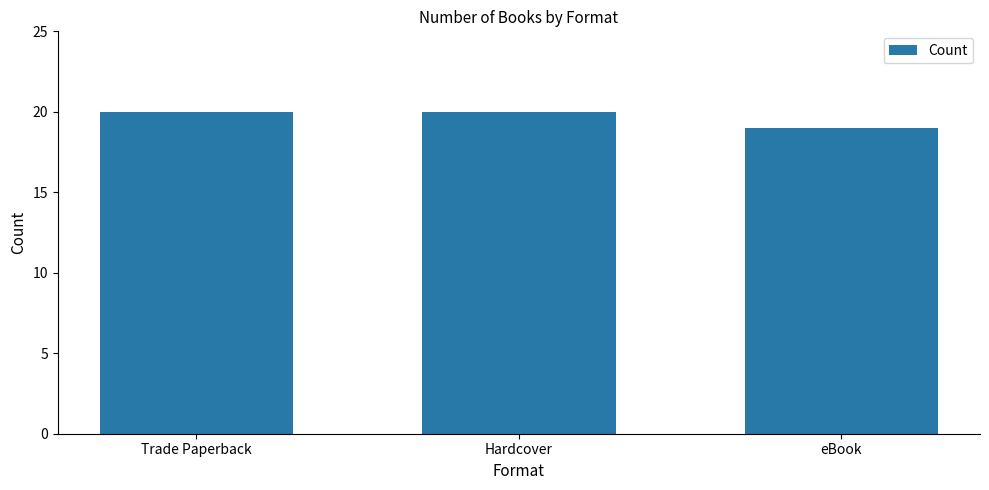

Count the number of categories in the chart.

3